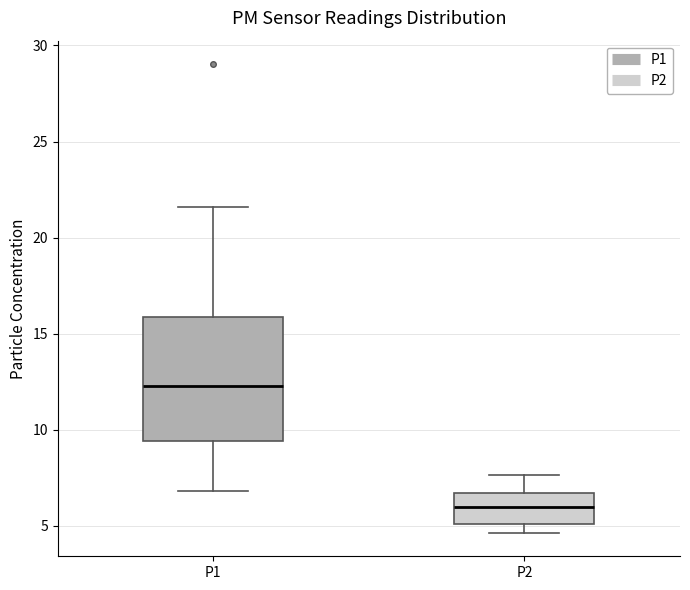

Which box has the lowest median line?

P2